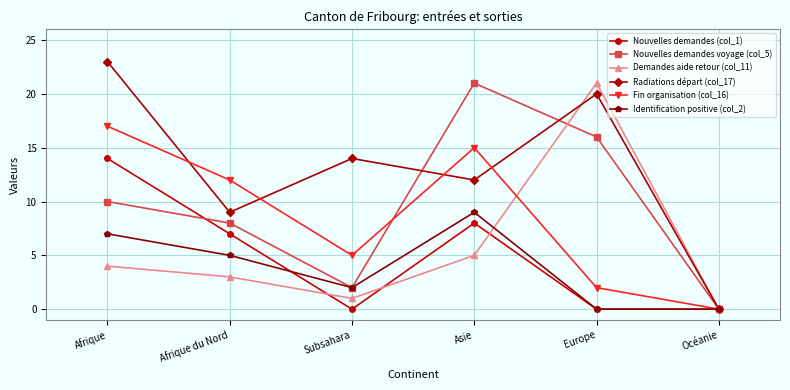

What position from the left is Asie?

4